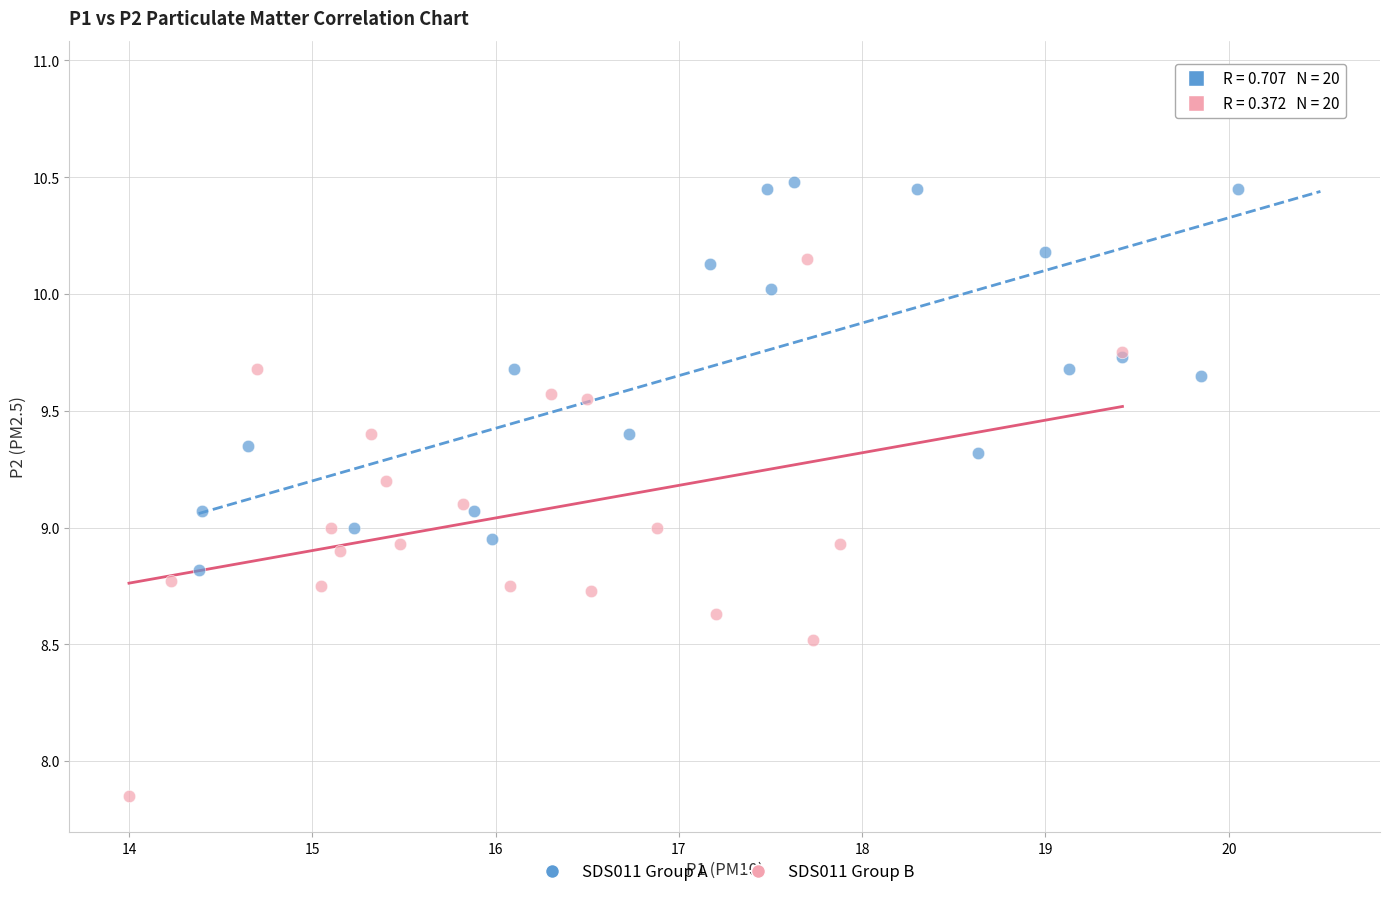

Which series has the largest Y range (max minus min)?

SDS011 Group B